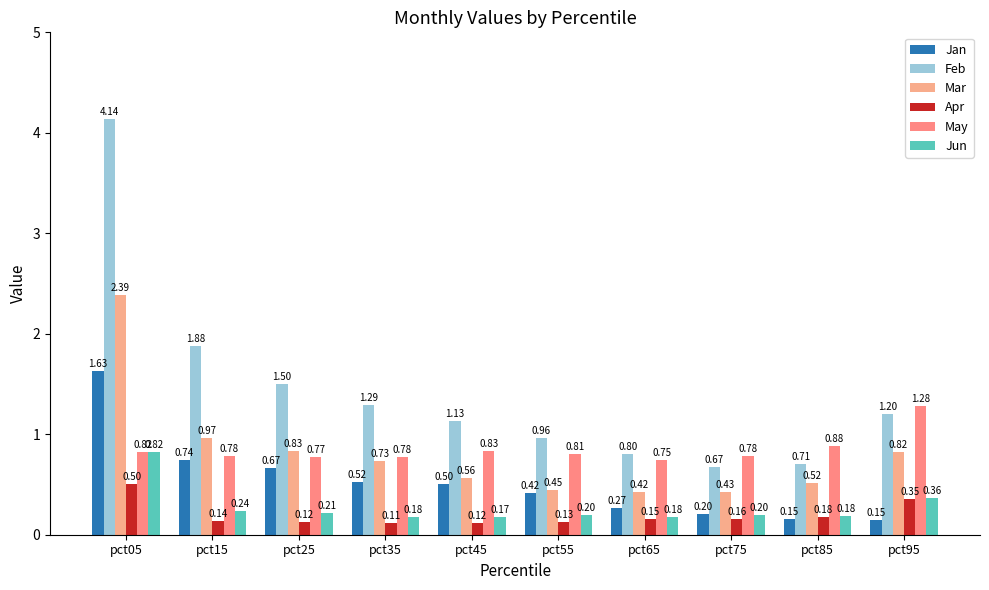

How many categories are shown in the chart?

10